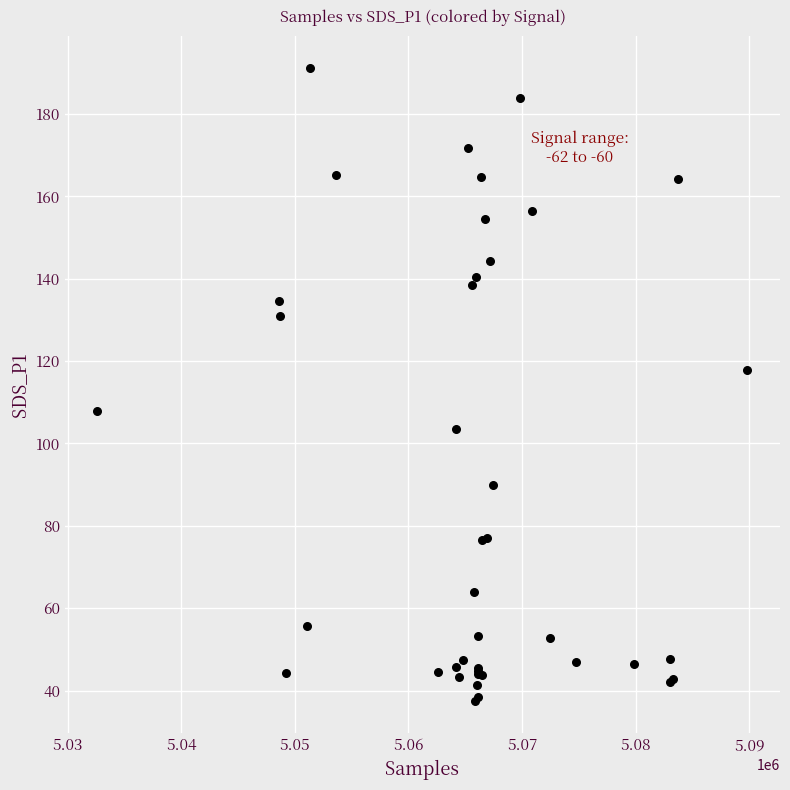

What Y value in the scatter plot is closest to 114?

117.8